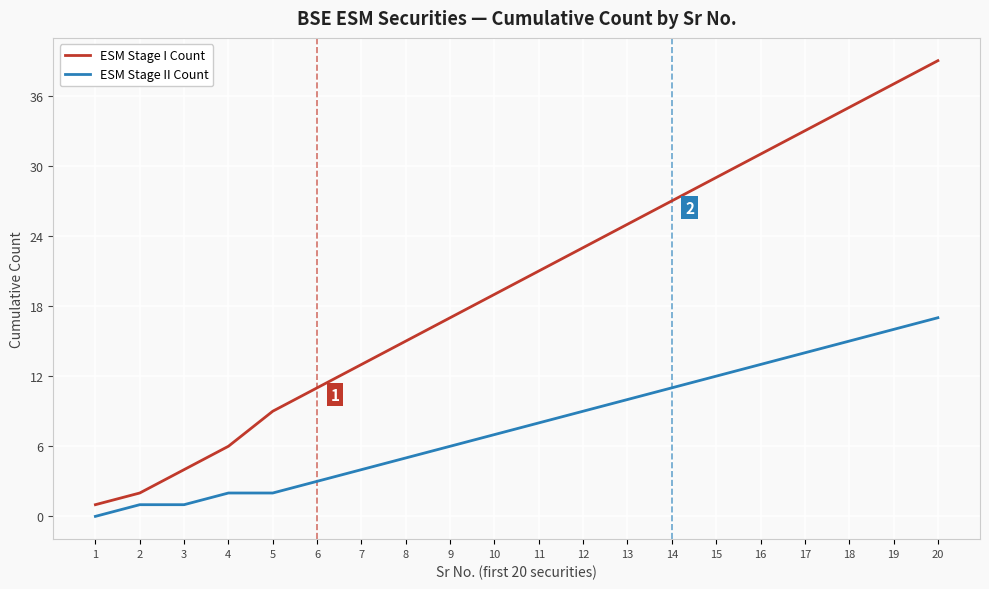

What is the difference between the second highest and minimum values in the ESM Stage II Count series?

16